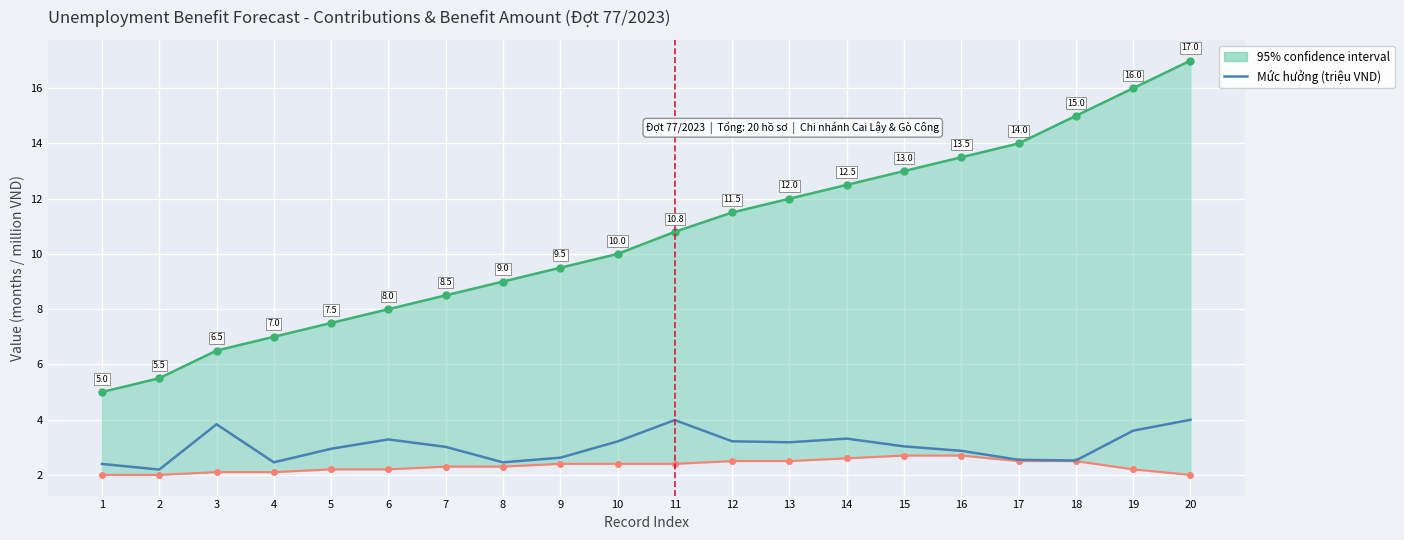

The value at 6 is 1.1. True or false?

False